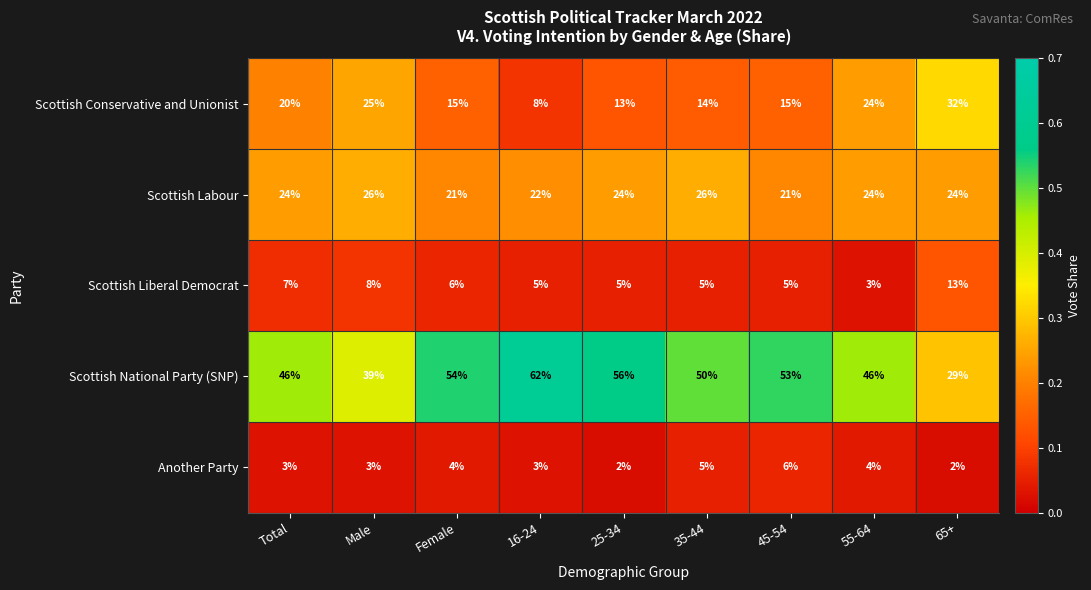

Is it true that Scottish National Party (SNP) equals 77 at 55-64?

False